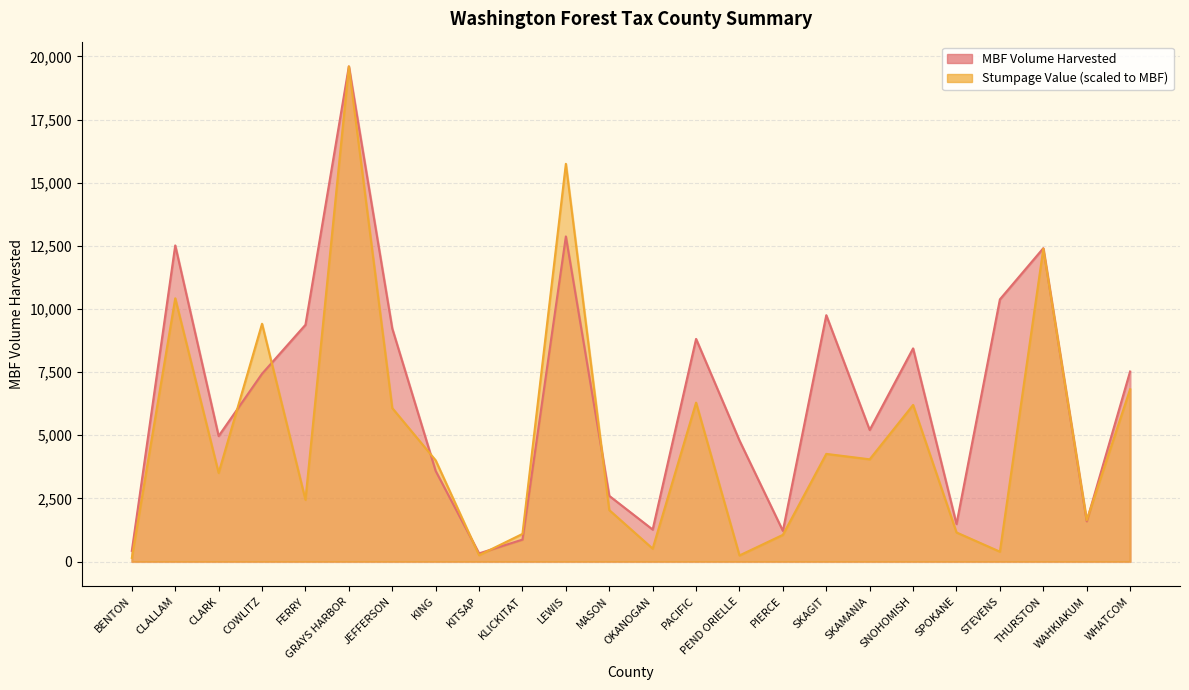

True or false: MBF Volume Harvested has more than 0 interior local peaks.

True